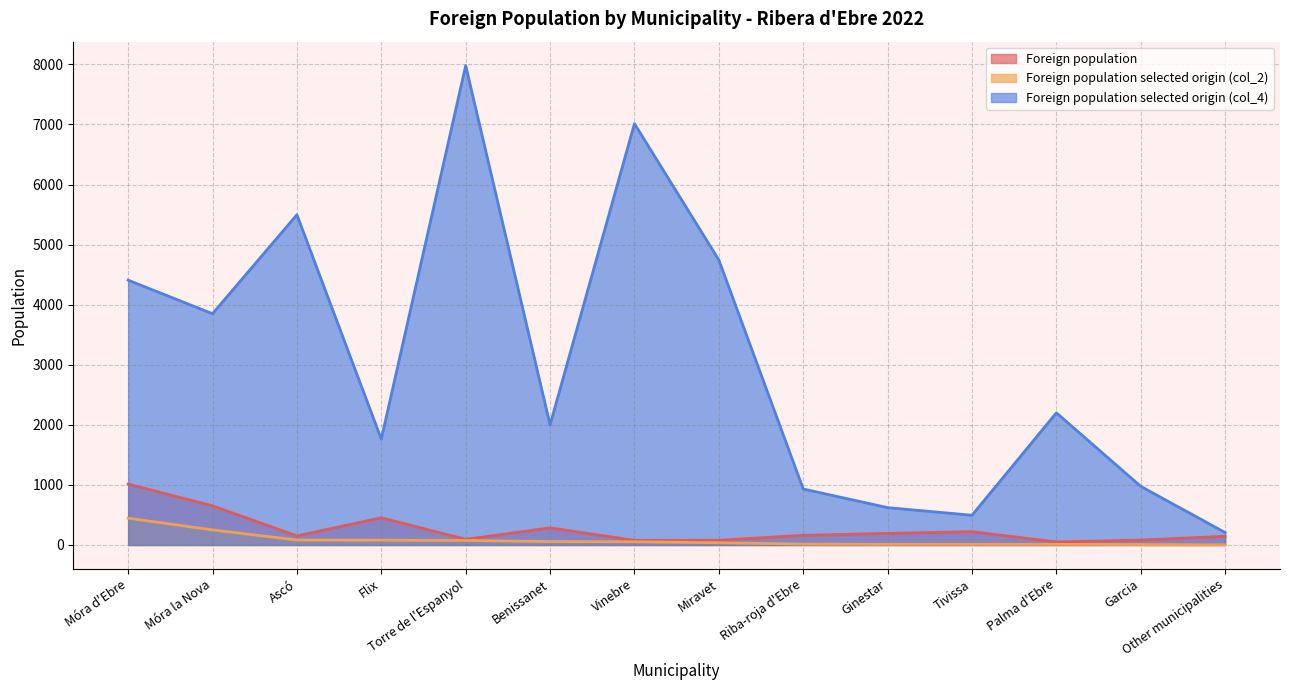

Which category has the lowest value in the Foreign population selected origin (col_2) series?

Other municipalities